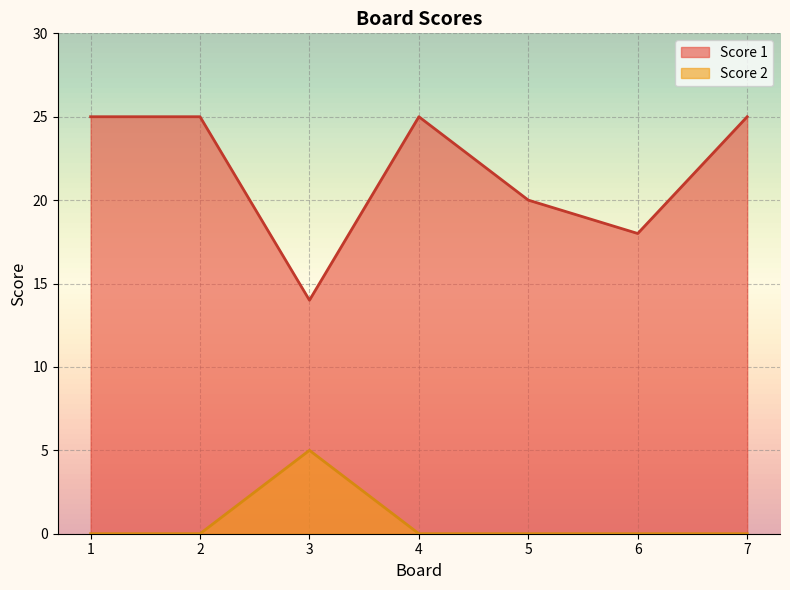

Count the number of data series in this chart.

2